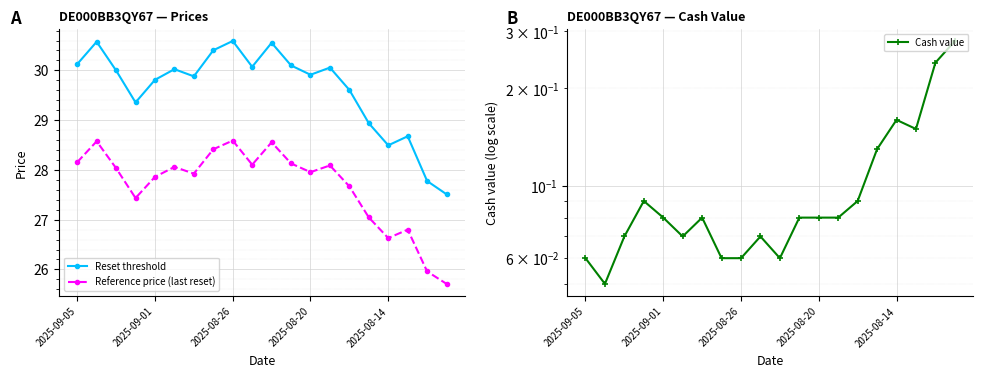

At which label does Reference price (last reset) first exceed 28?

2025-09-05